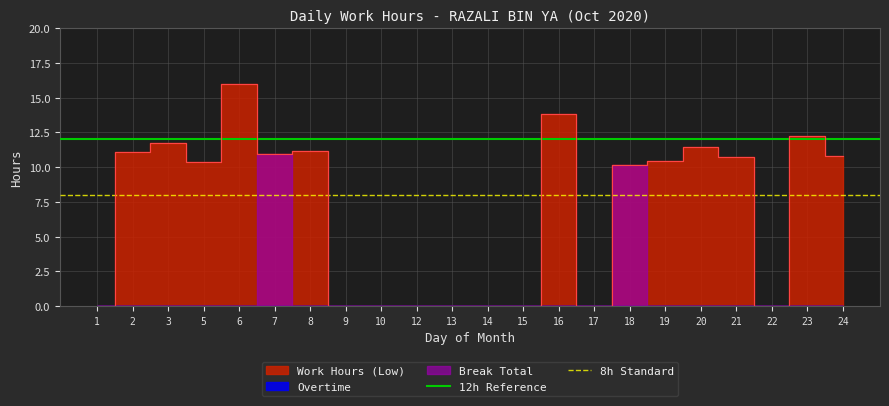

The 8h Standard series shows 8 at 2. True or false?

True